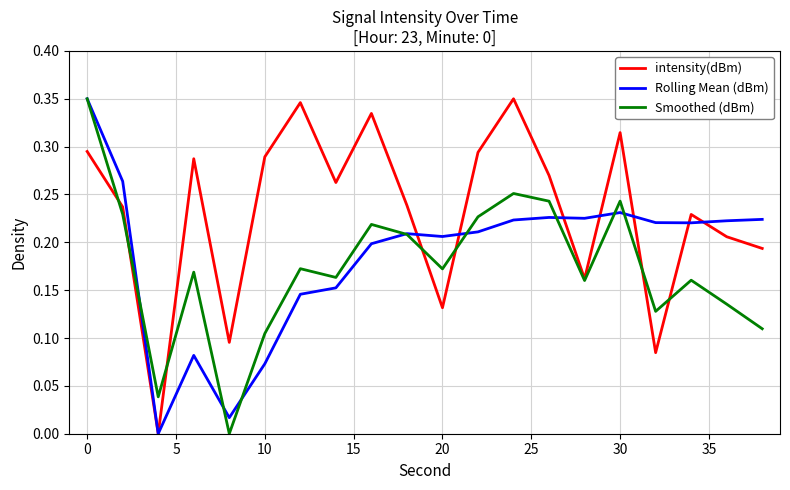

List the series in order of their overall mean, highest first.

intensity(dBm), Rolling Mean (dBm), Smoothed (dBm)